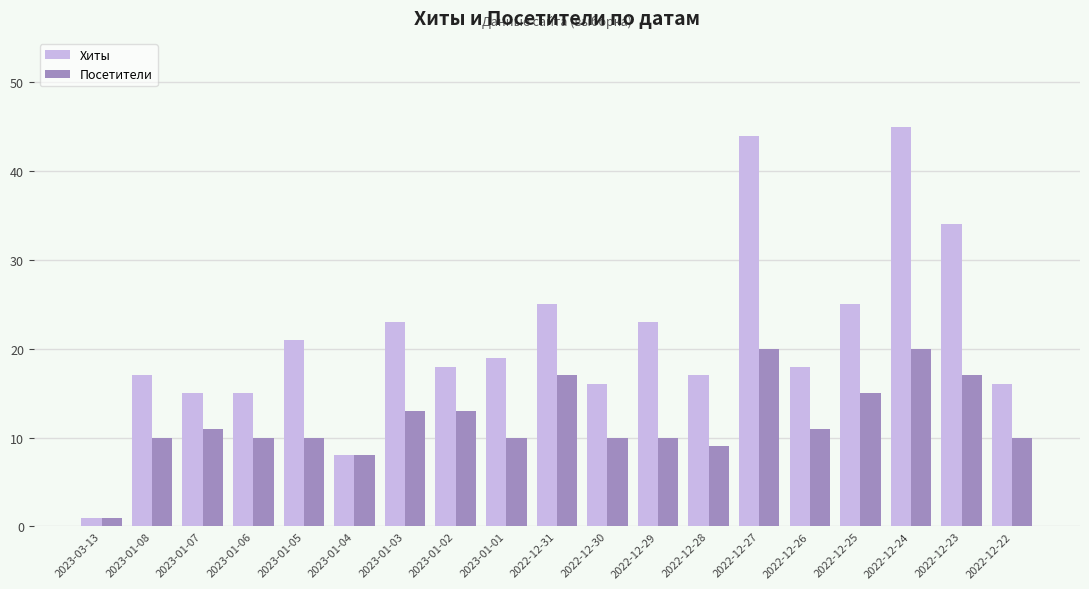

What is the label of the 12th bar from the right?

2023-01-02